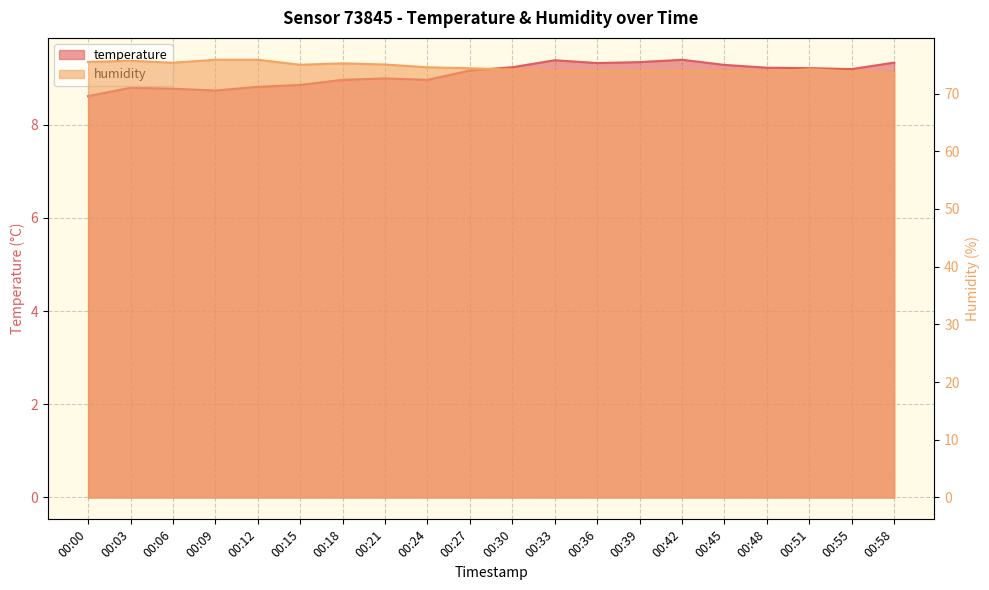

What are all the series names shown in the legend?

temperature, humidity